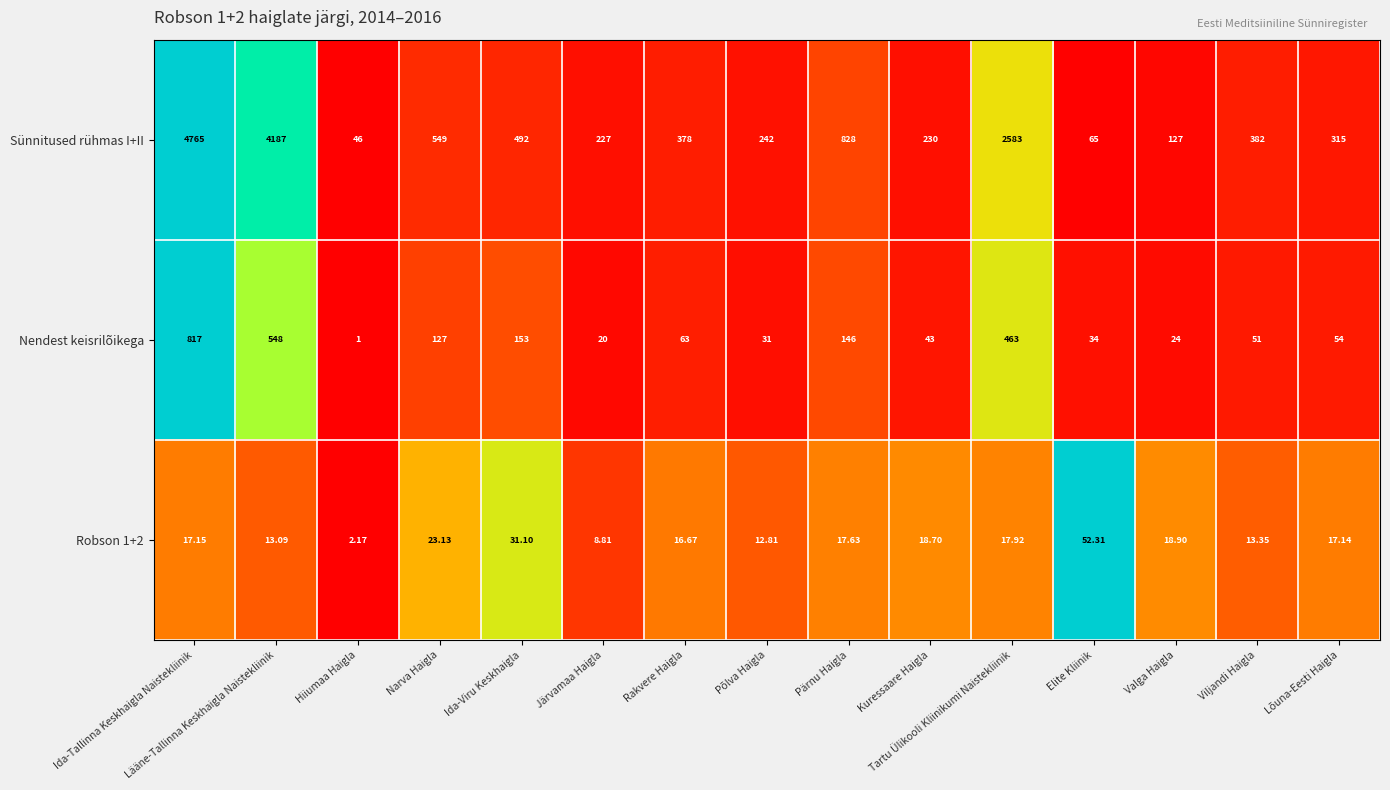

Which category has the highest value across all series?

Ida-Tallinna Keskhaigla Naistekliinik